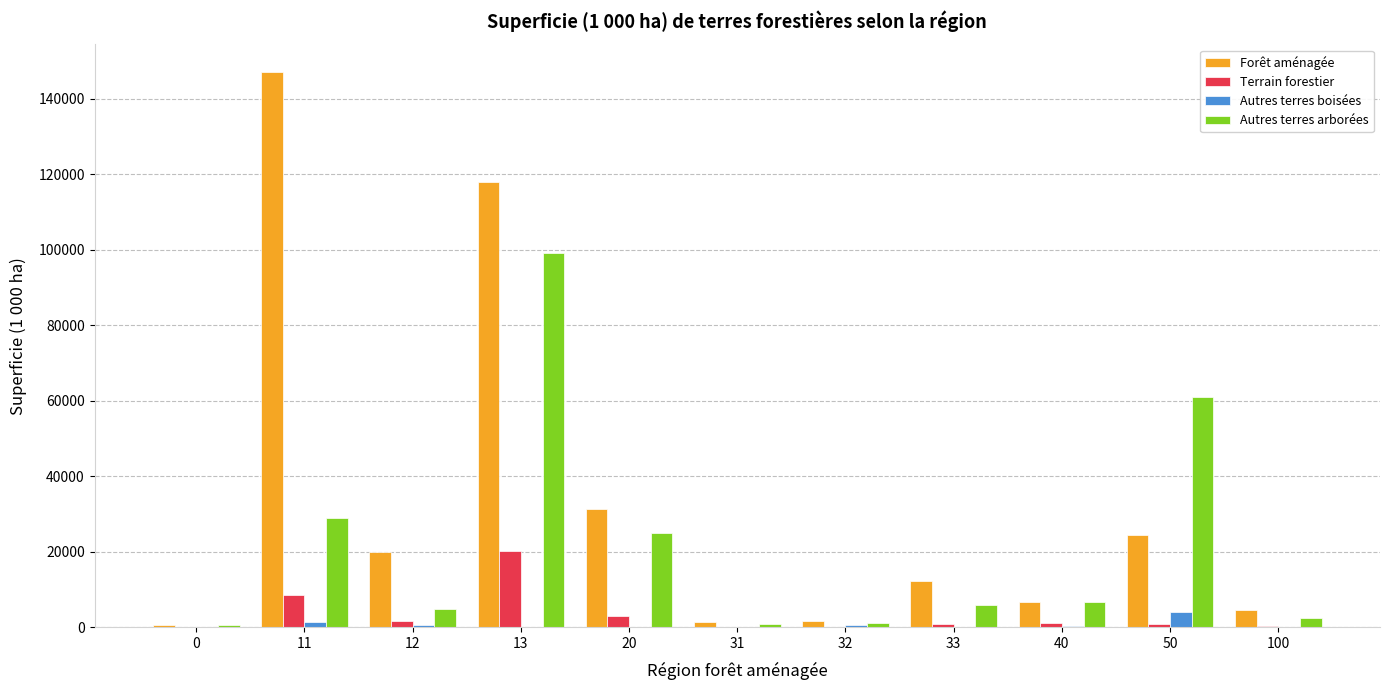

At which category is the sum across all series the highest?

13